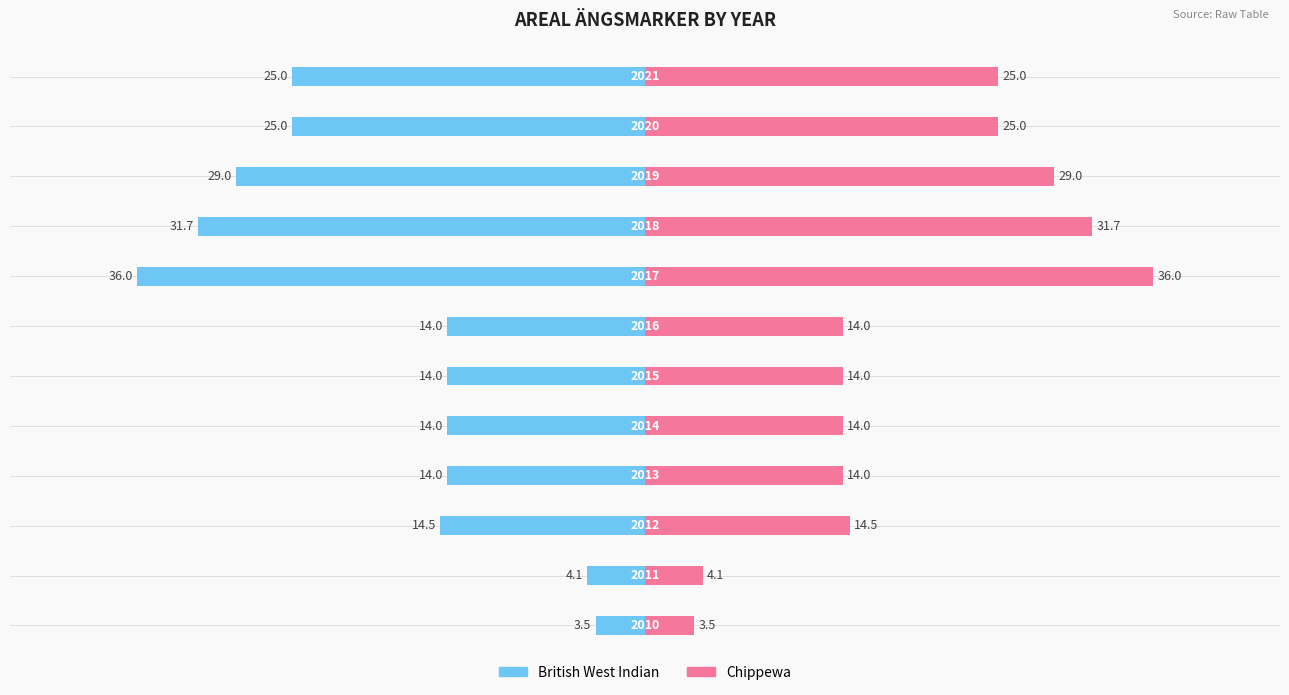

What is the value of the Chippewa bar at the 10th from the left?

29.0